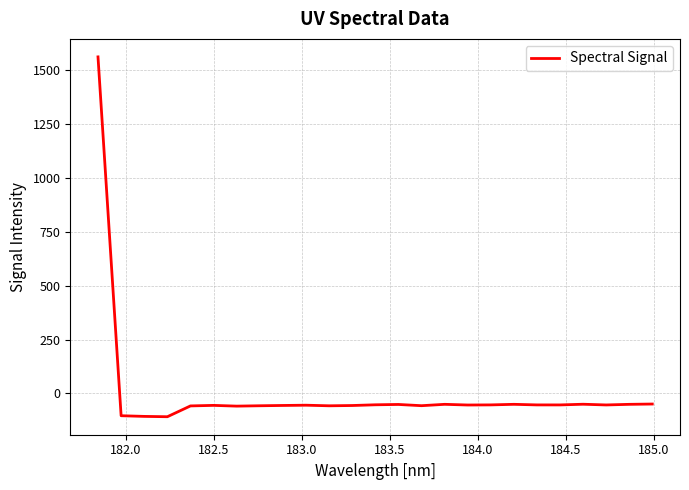

What is the maximum value shown in the chart?

1562.0